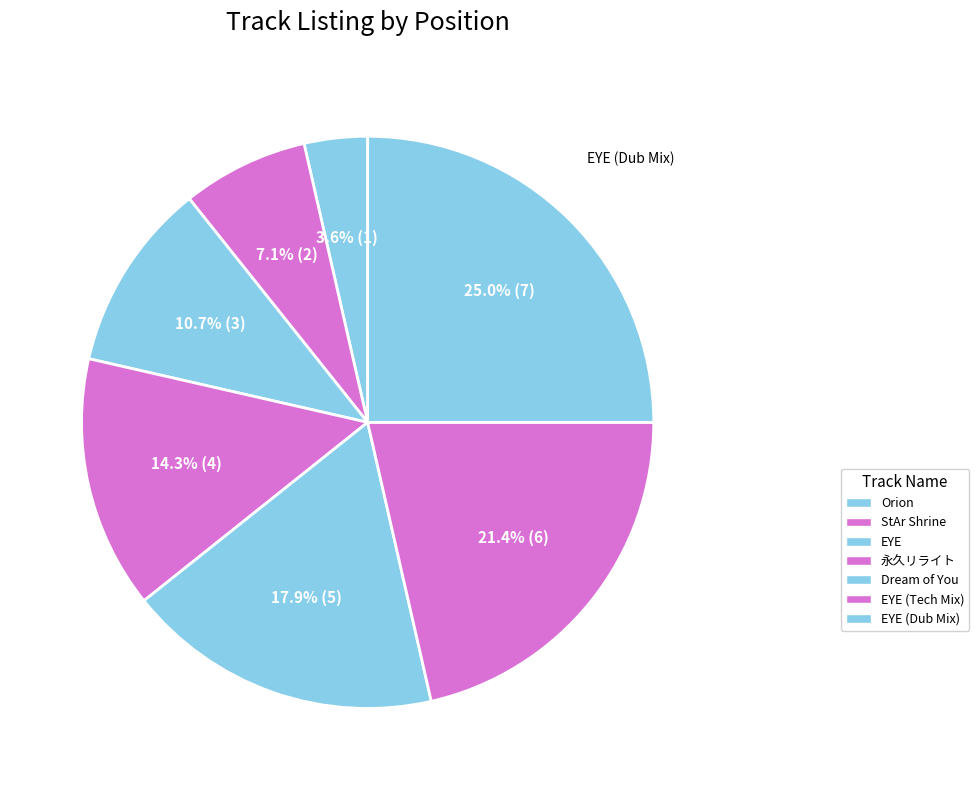

How many slices are in this pie chart?

7